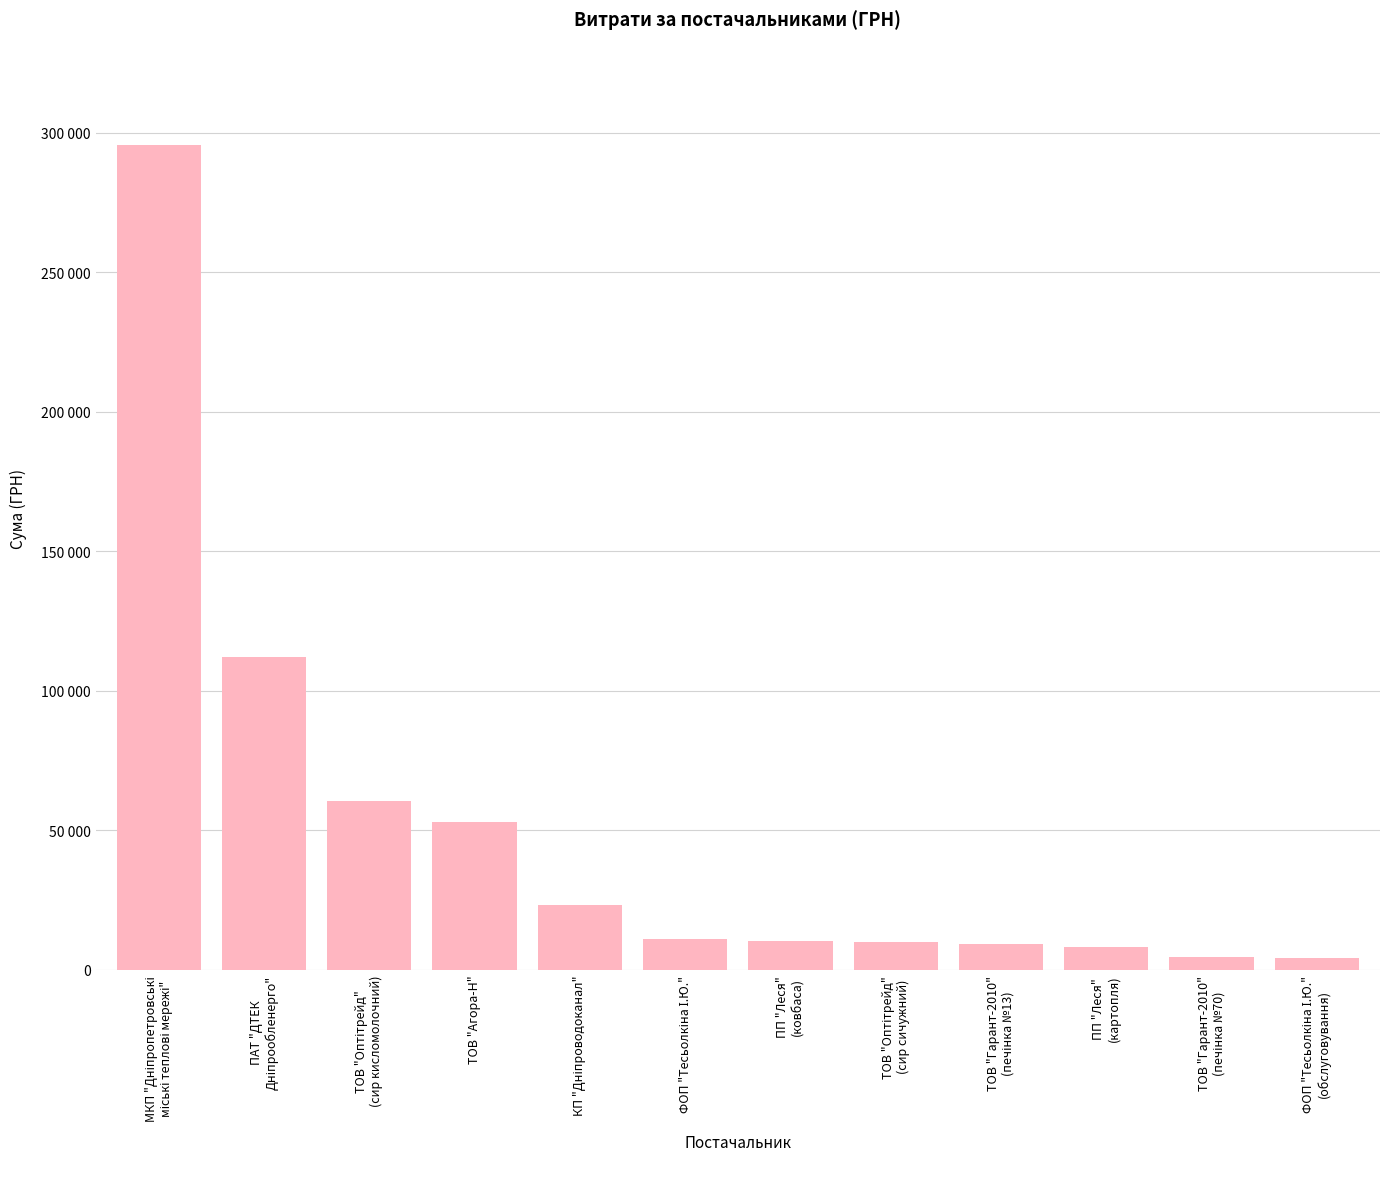

List the labels in order of value, smallest first.

ФОП "Тесьолкіна І.Ю."
(обслуговування), ТОВ "Гарант-2010"
(печінка №70), ПП "Леся"
(картопля), ТОВ "Гарант-2010"
(печінка №13), ТОВ "Оптітрейд"
(сир сичужний), ПП "Леся"
(ковбаса), ФОП "Тесьолкіна І.Ю.", КП "Дніпроводоканал", ТОВ "Агора-Н", ТОВ "Оптітрейд"
(сир кисломолочний), ПАТ "ДТЕК
Дніпрообленерго", МКП "Дніпропетровські
міські теплові мережі"